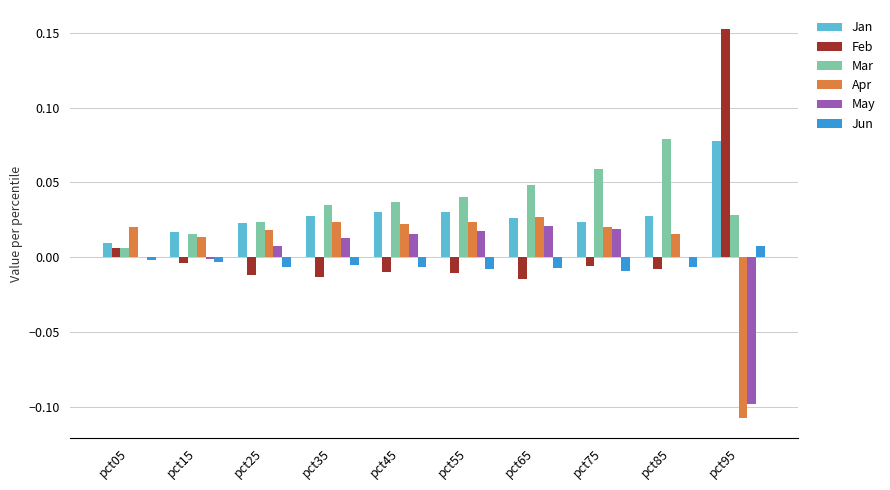

Which category has the highest value across all series?

pct95